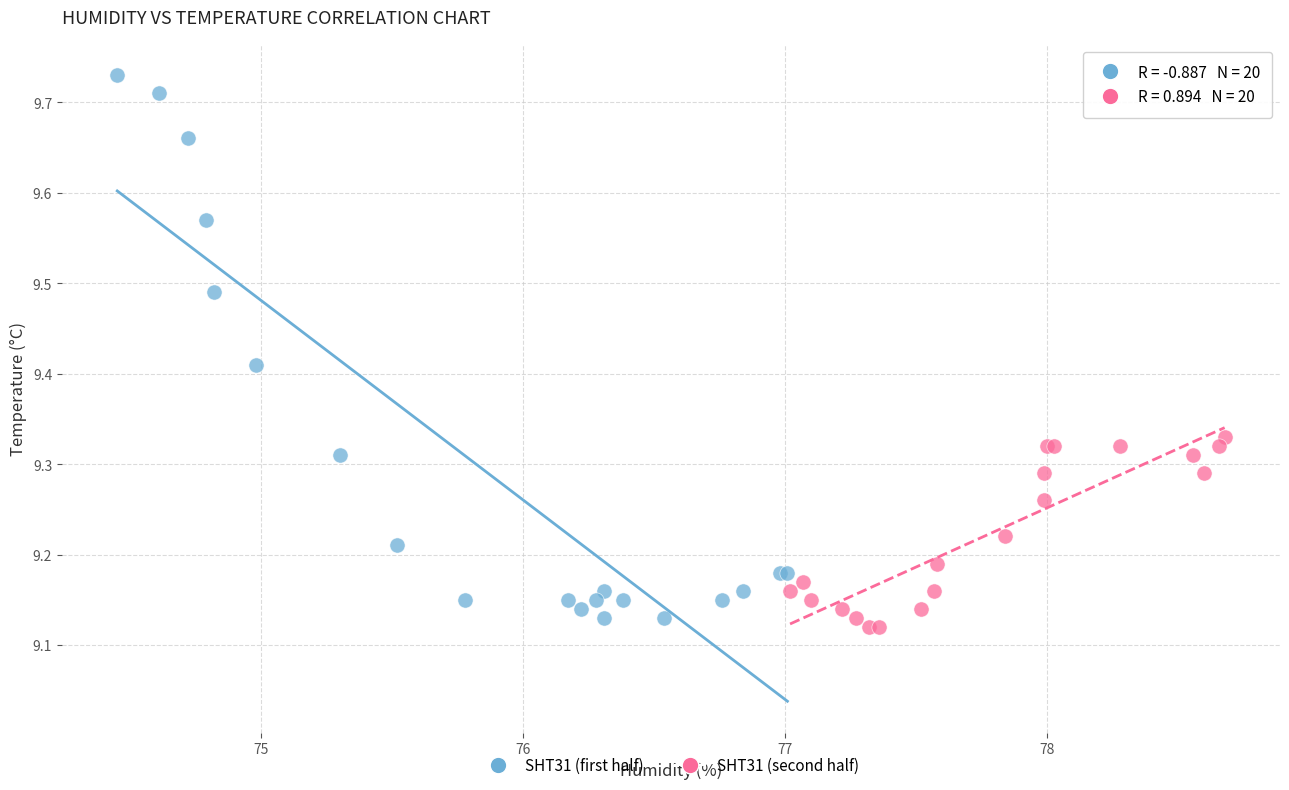

Which series contains the highest Y value?

SHT31 (first half)